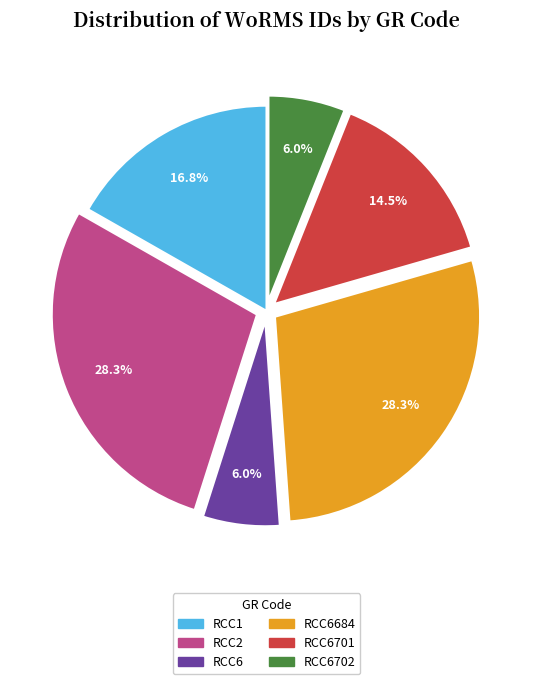

Is the sum of RCC2 and RCC6702 greater than half?

No